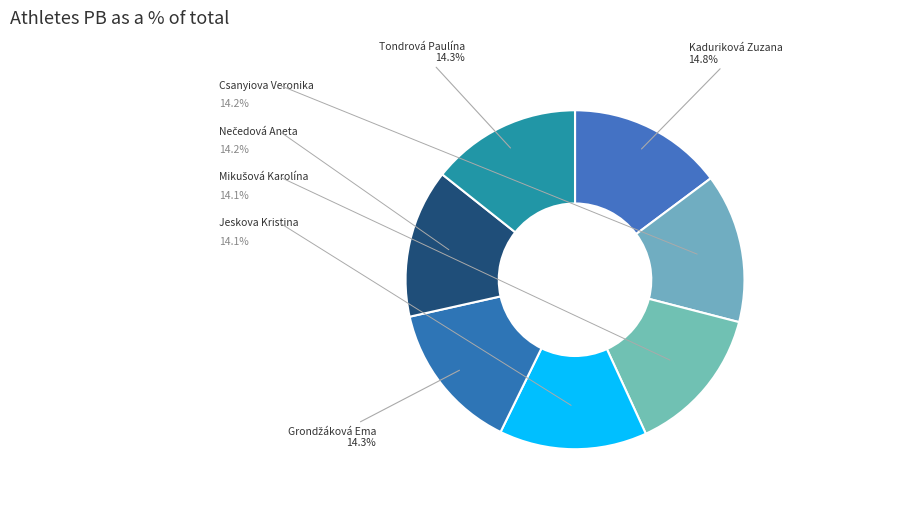

True or false: Kaduriková Zuzana accounts for 15% of the total.

True